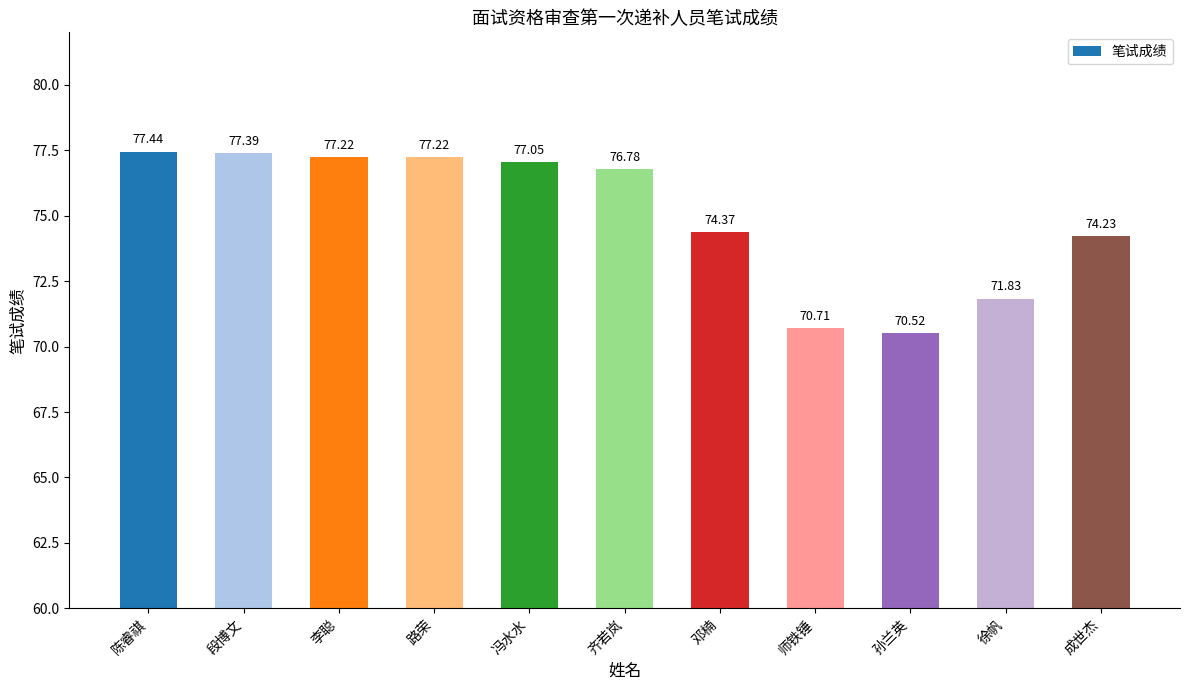

Does the chart contain stacked bars?

No